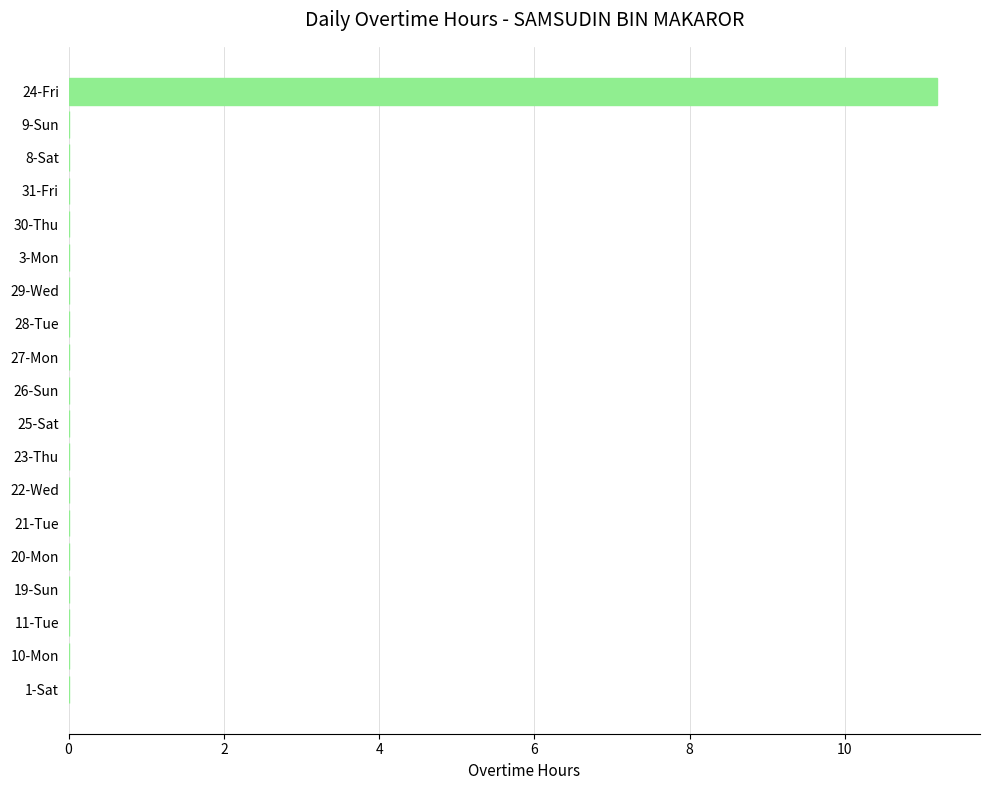

How many categories are shown in the chart?

19